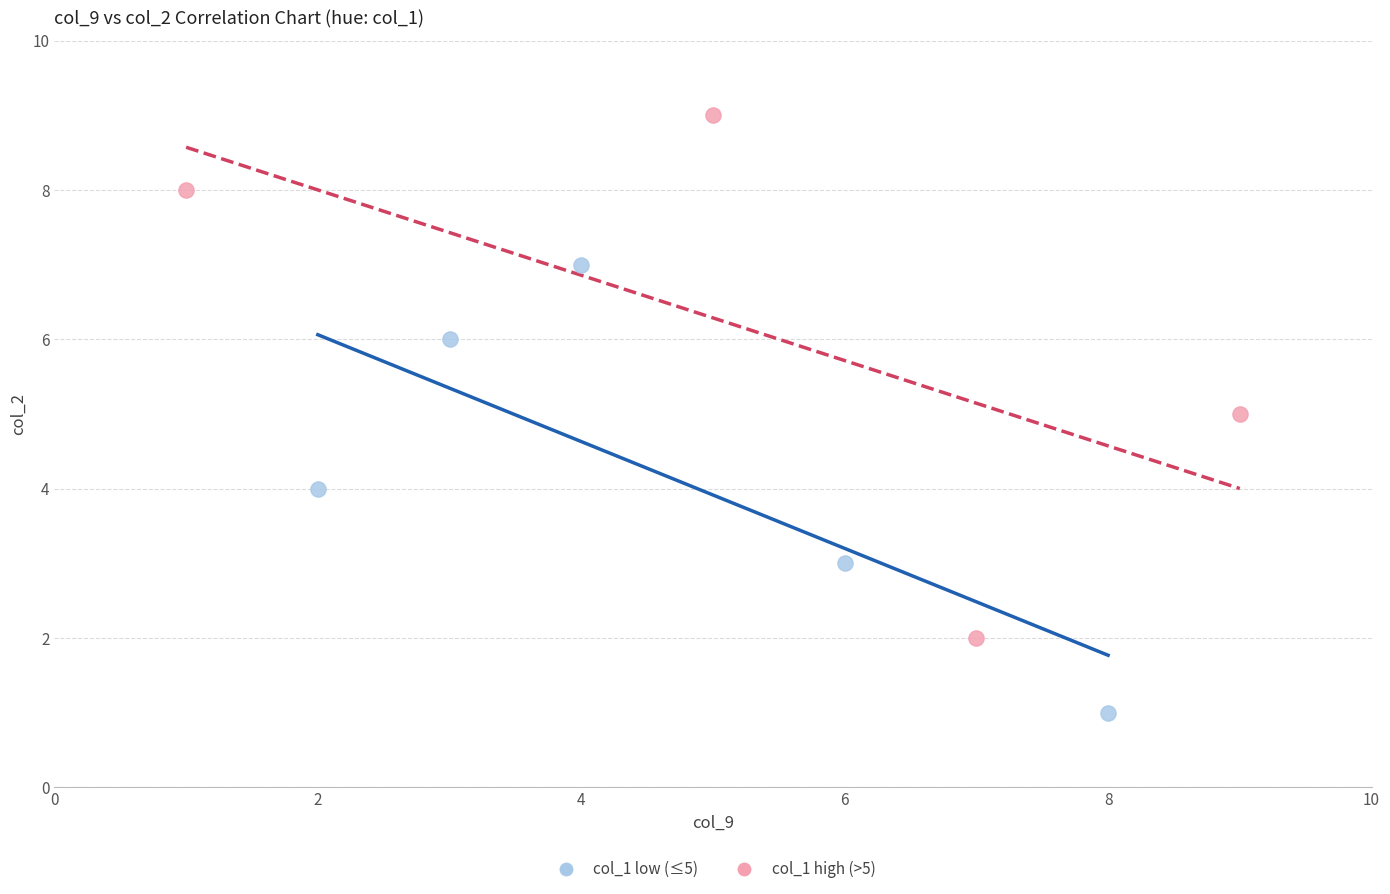

Which series reaches the minimum Y coordinate?

col_1 low (≤5)